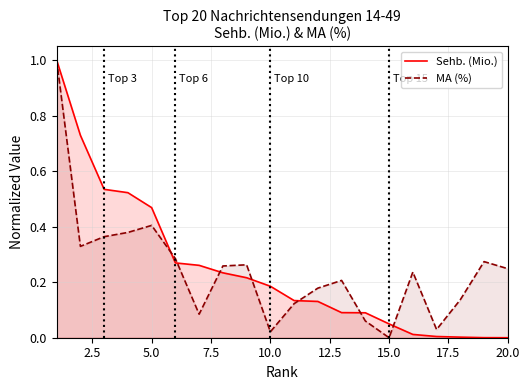

What is the value of the MA (%) point at the 11th from the left?

0.1